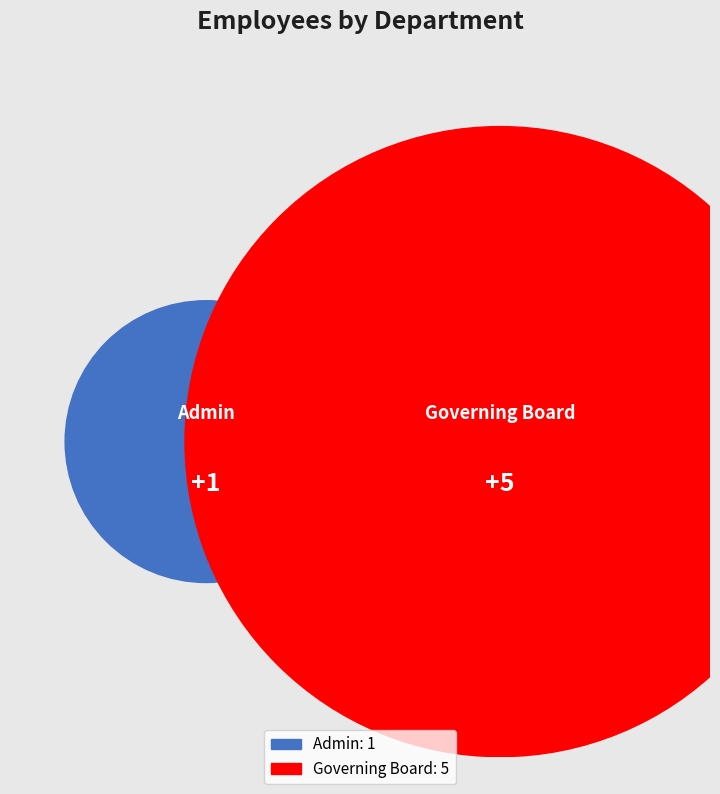

To the nearest percent, what is the average slice percentage?

50%